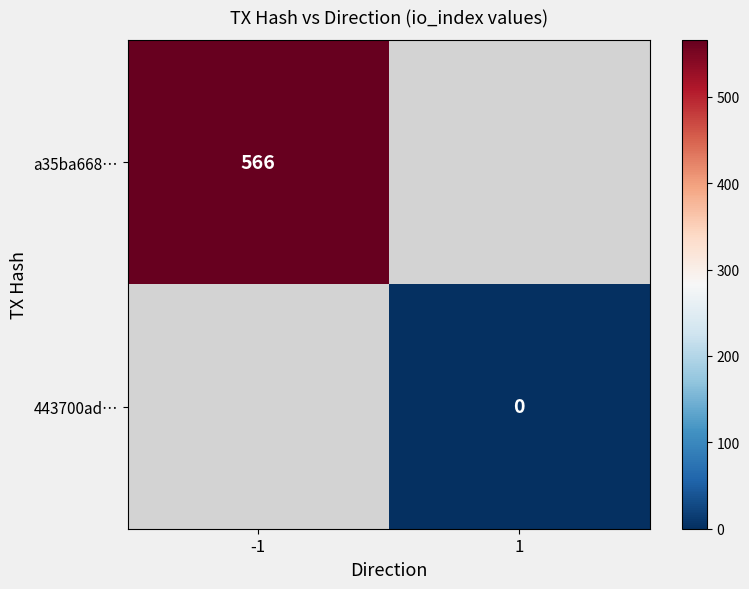

True or false: a35ba668… has a value of 566 at -1.

True